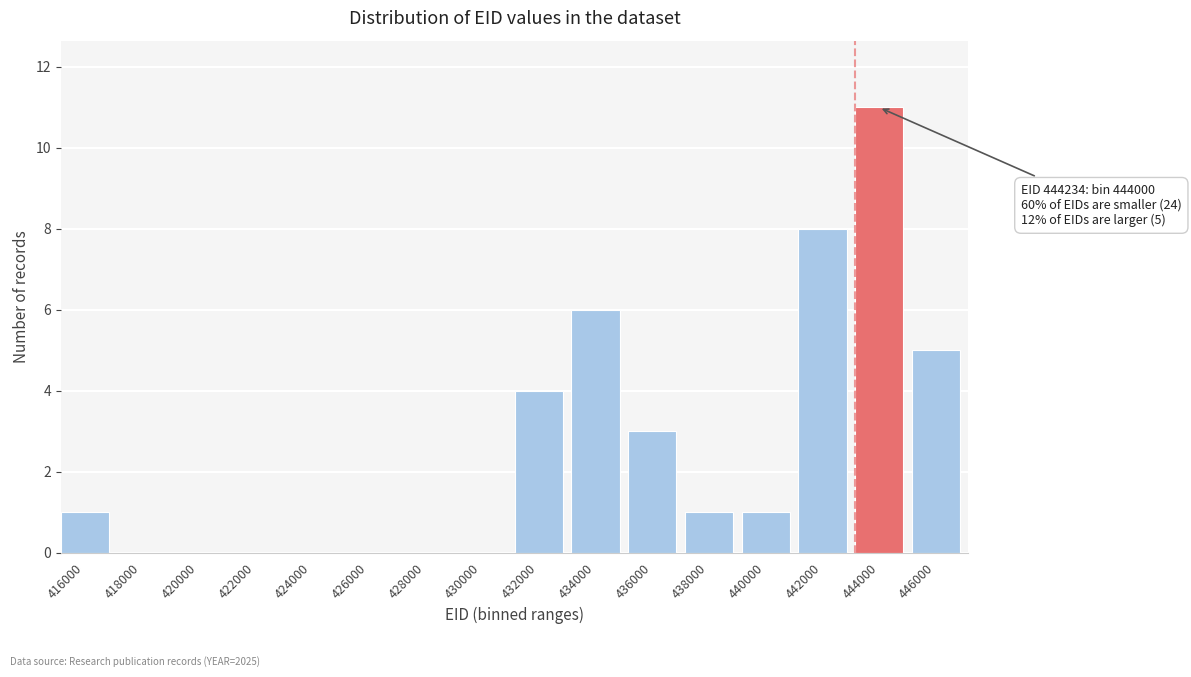

Reading right to left, list all the values displayed in this chart.

446000=5	444000=11	442000=8	440000=1	438000=1	436000=3	434000=6	432000=4	430000=0	428000=0	426000=0	424000=0	422000=0	420000=0	418000=0	416000=1